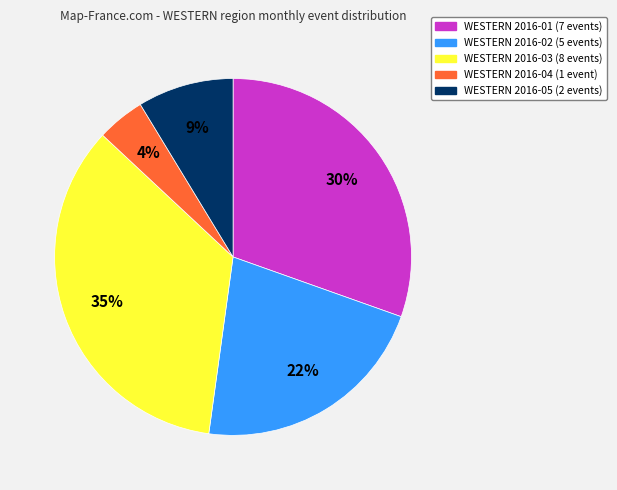

Is it true that WESTERN 2016-01 is 30% of the pie?

True